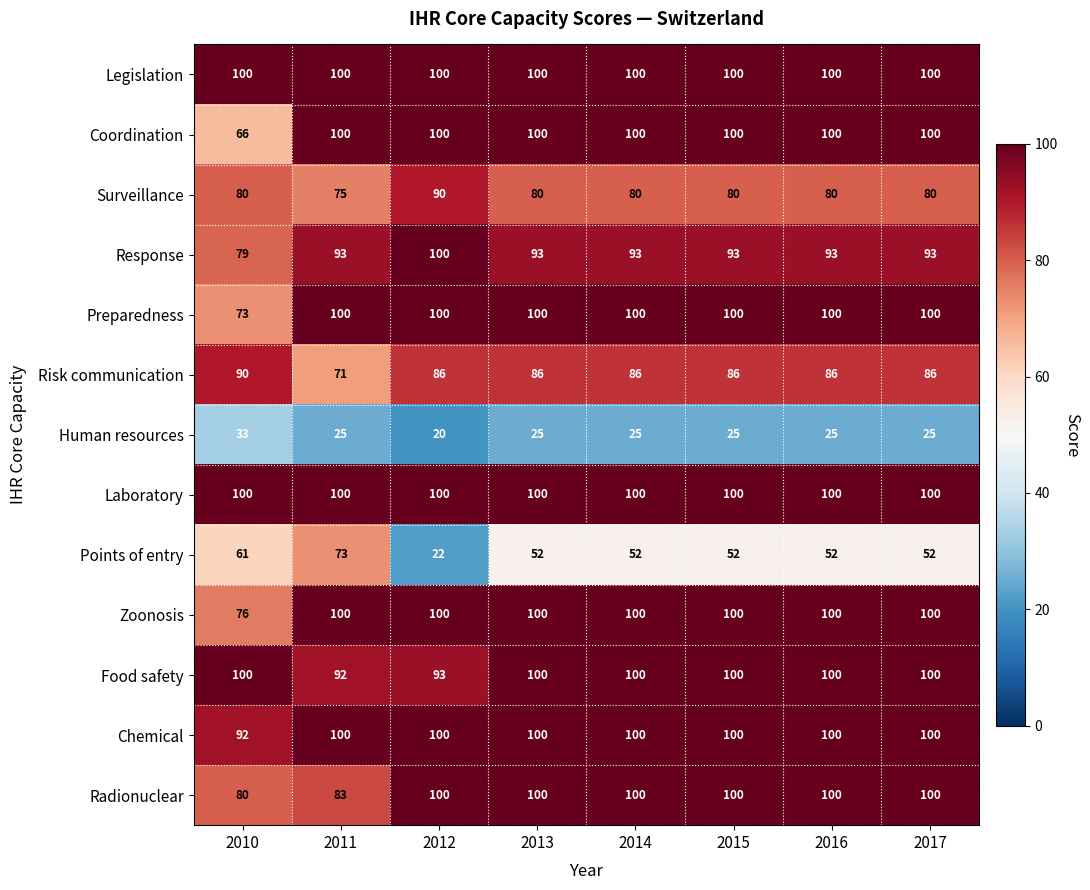

How many data points in Food safety are less than 100?

2